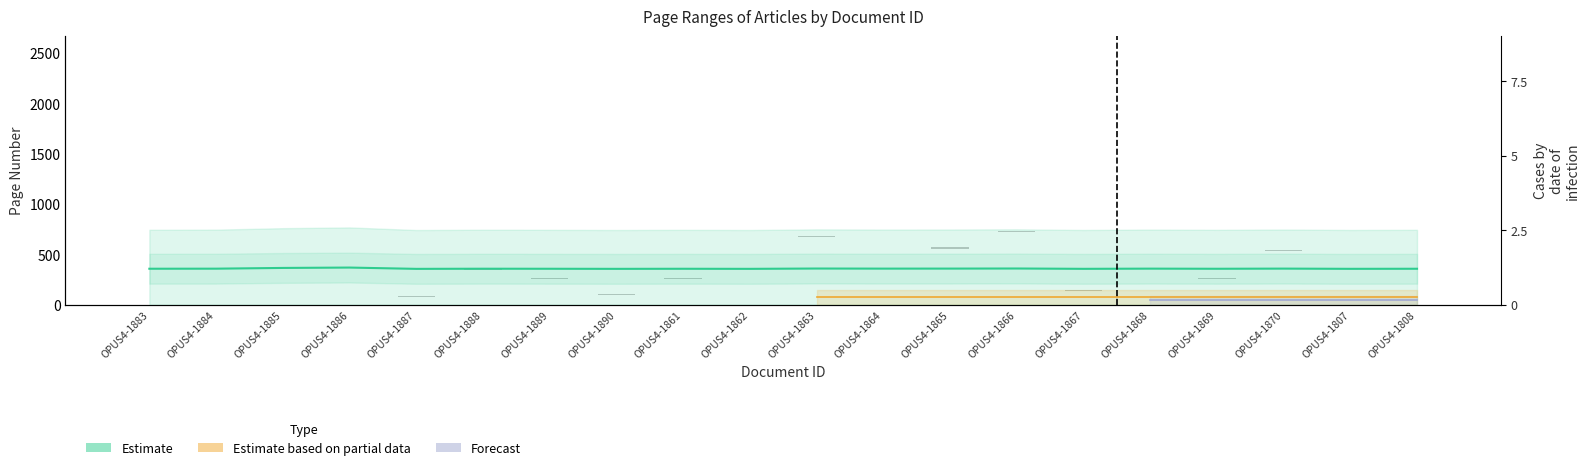

Reading left to right, extract all data points from this chart.

Erste Seite: OPUS4-1883=5.0	OPUS4-1884=4.0	OPUS4-1885=4.0	OPUS4-1886=3.0	OPUS4-1887=6.0	OPUS4-1888=5.0	OPUS4-1889=6.0	OPUS4-1890=5.0	OPUS4-1861=14.0	OPUS4-1862=4.0	OPUS4-1863=3.0	OPUS4-1864=2.0	OPUS4-1865=17.0	OPUS4-1866=5.0	OPUS4-1867=13.0	OPUS4-1868=2.0	OPUS4-1869=12.0	OPUS4-1870=10.0	OPUS4-1807=4.0	OPUS4-1808=5.0
Estimate: OPUS4-1883=1.2	OPUS4-1884=1.2	OPUS4-1885=1.2	OPUS4-1886=1.2	OPUS4-1887=1.2	OPUS4-1888=1.2	OPUS4-1889=1.2	OPUS4-1890=1.2	OPUS4-1861=1.2	OPUS4-1862=1.2	OPUS4-1863=1.2	OPUS4-1864=1.2	OPUS4-1865=1.2	OPUS4-1866=1.2	OPUS4-1867=1.2	OPUS4-1868=1.2	OPUS4-1869=1.2	OPUS4-1870=1.2	OPUS4-1807=1.2	OPUS4-1808=1.2